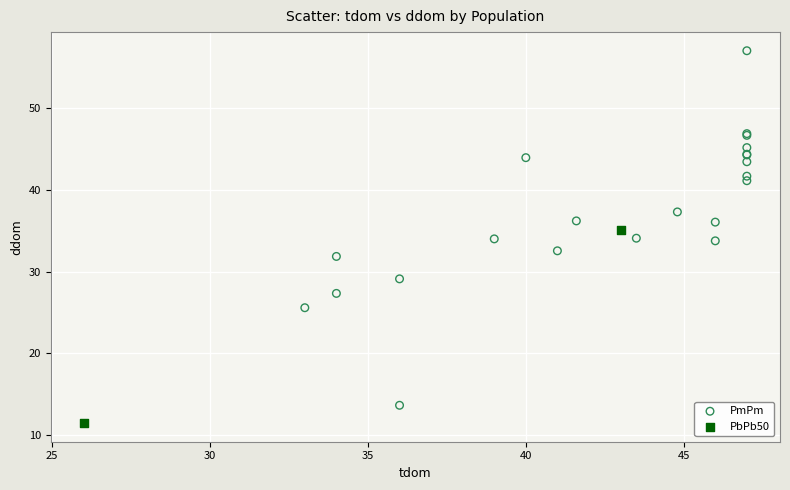

Which series contains the lowest Y value?

PbPb50